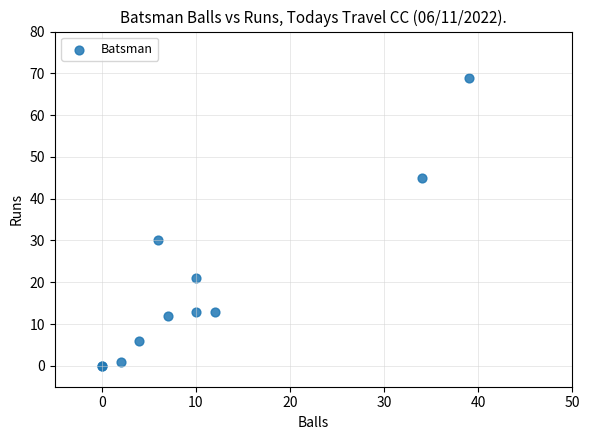

What Y value in the scatter plot is closest to 34?

30